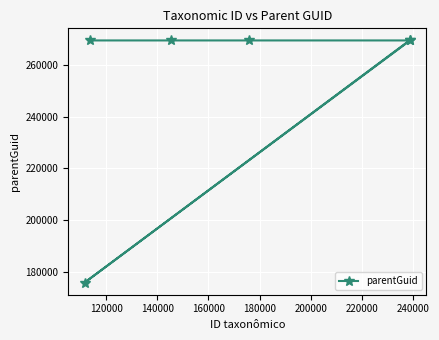

What is the greatest value displayed?

269530